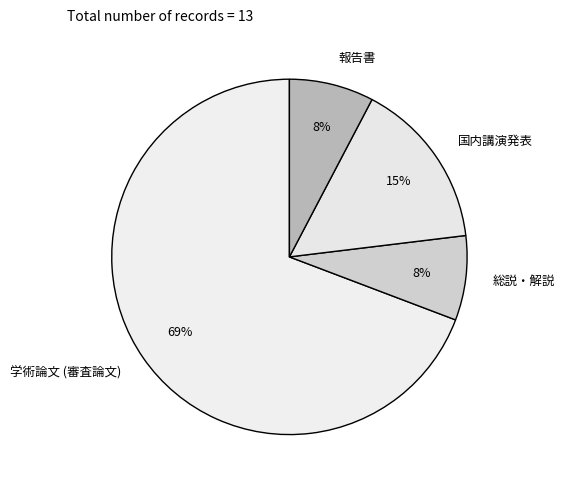

Approximately how many times larger is the value at 報告書 compared to 総説・解説?

1.0